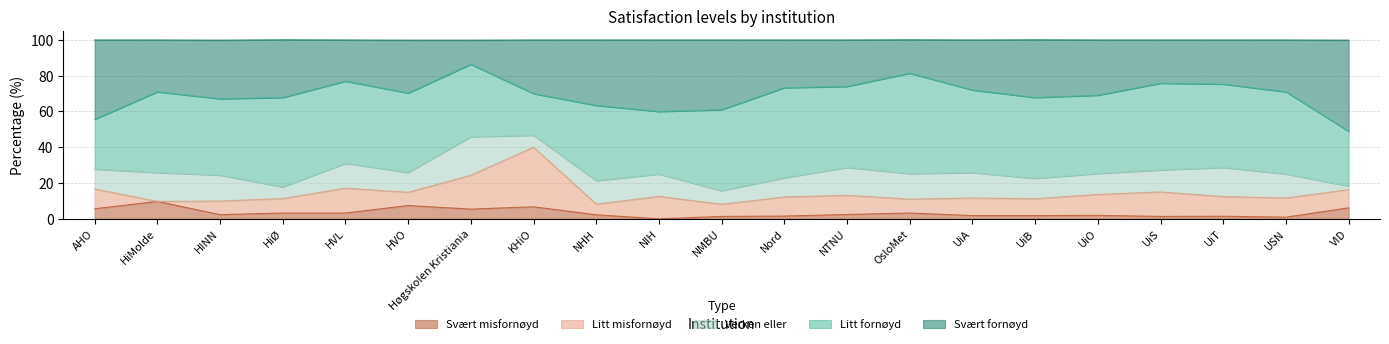

Which category has the lowest value across all series?

NIH